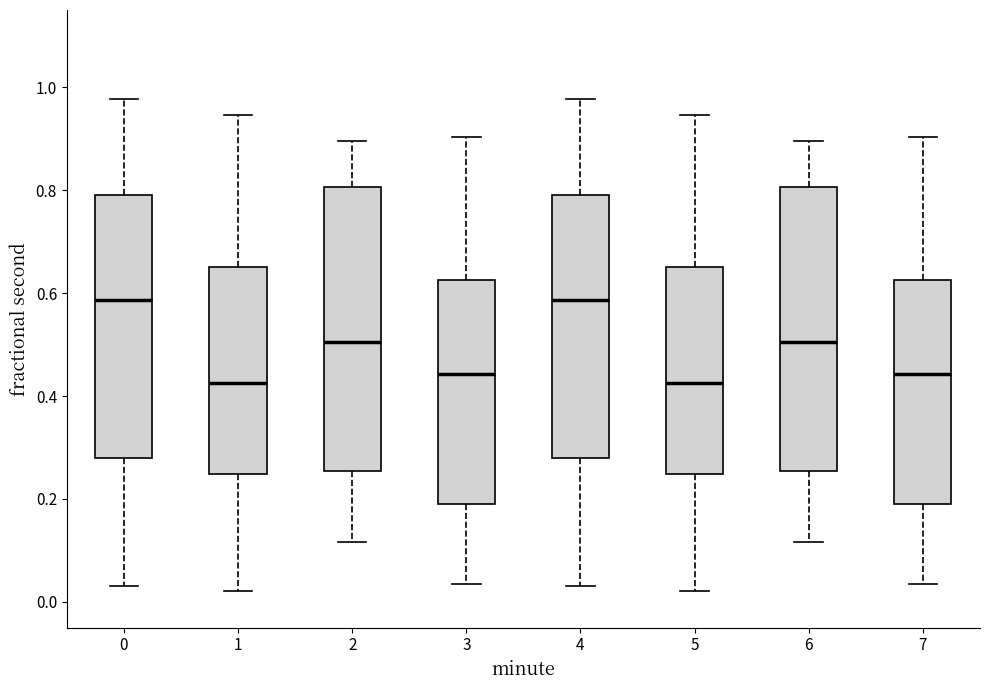

Where is the lower edge of the box at x = 0 on the y-axis? The values are not printed on the chart, so give them approximately, as read against the axis.

0.28